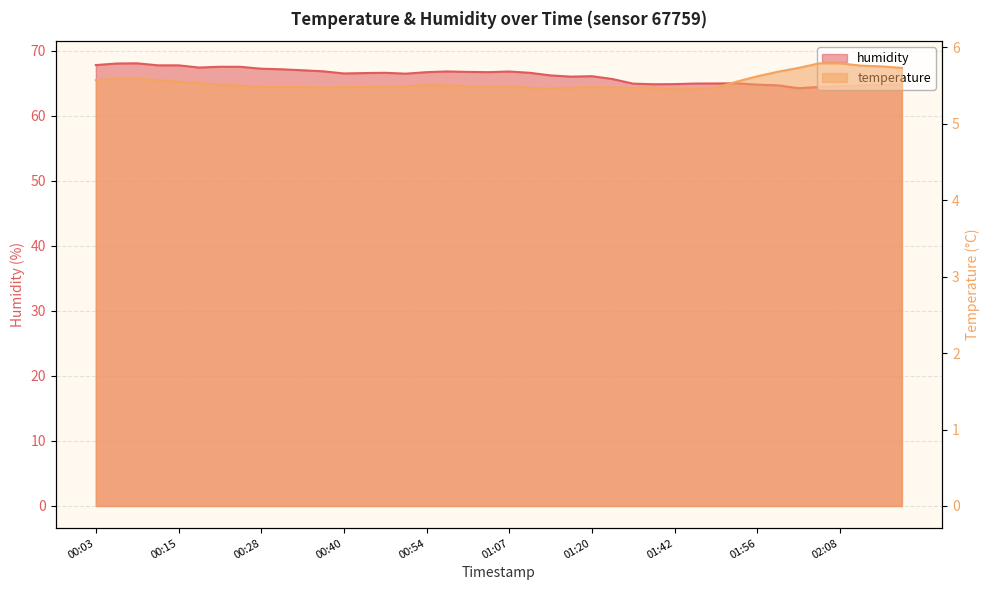

The value of humidity at 01:52 is 65.0. True or false?

True